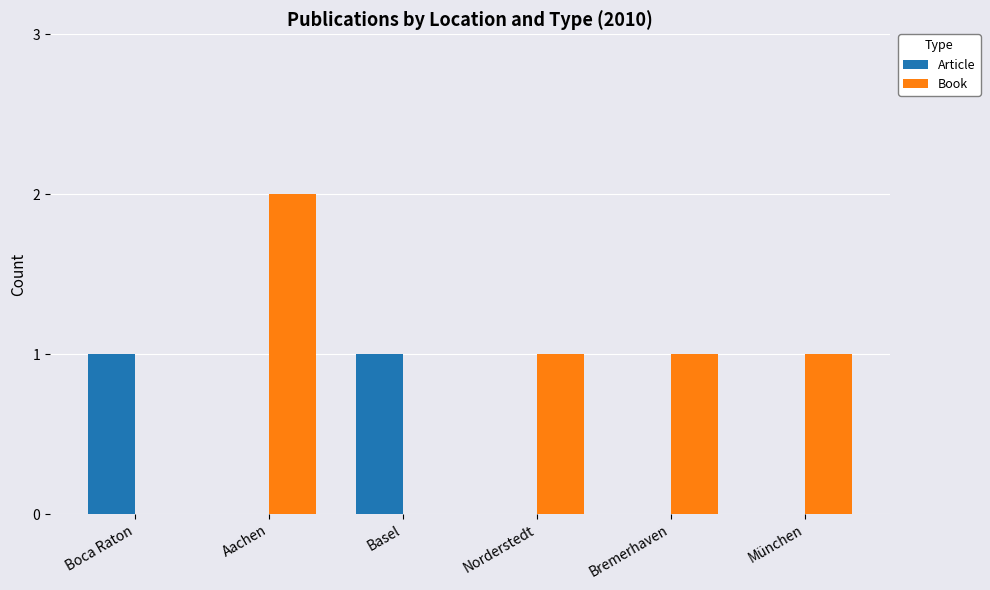

At which category is the sum across all series the highest?

Aachen